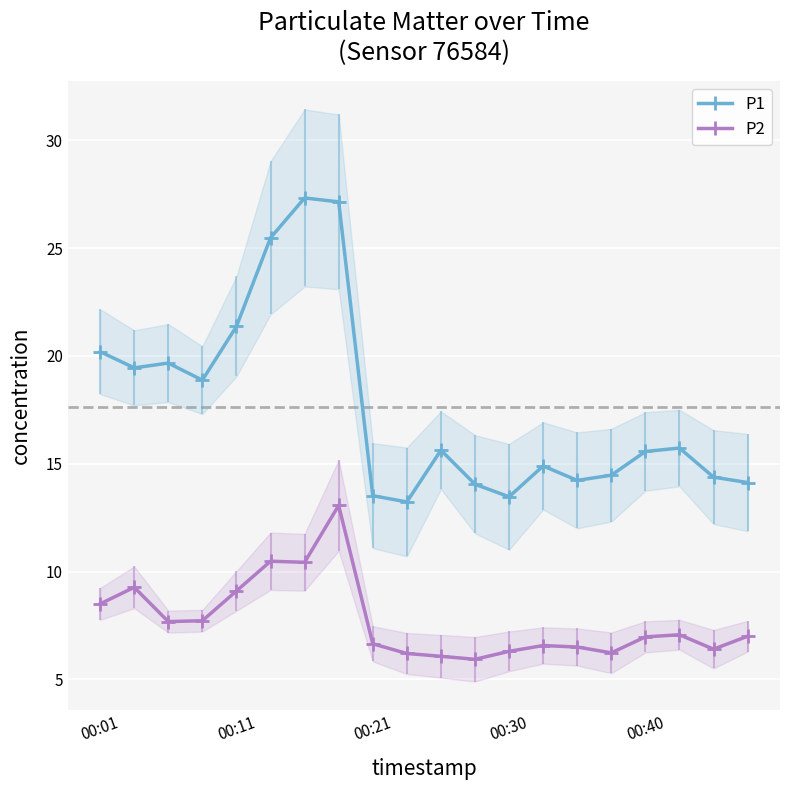

What is the lowest value of the P1 series?

13.2